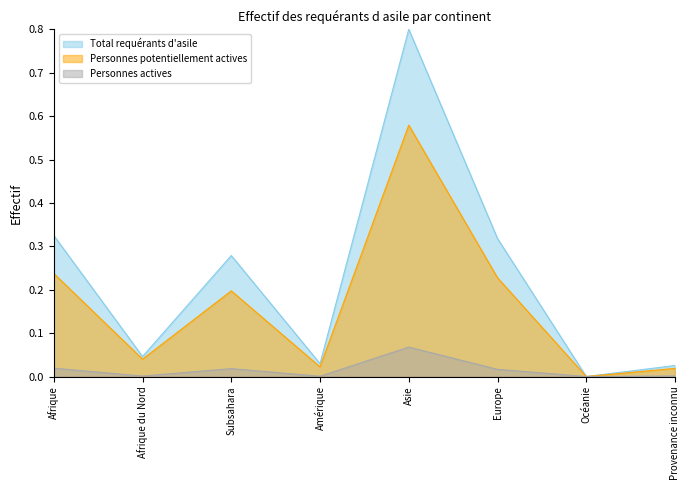

What is the total value across all series at Afrique du Nord?

0.1